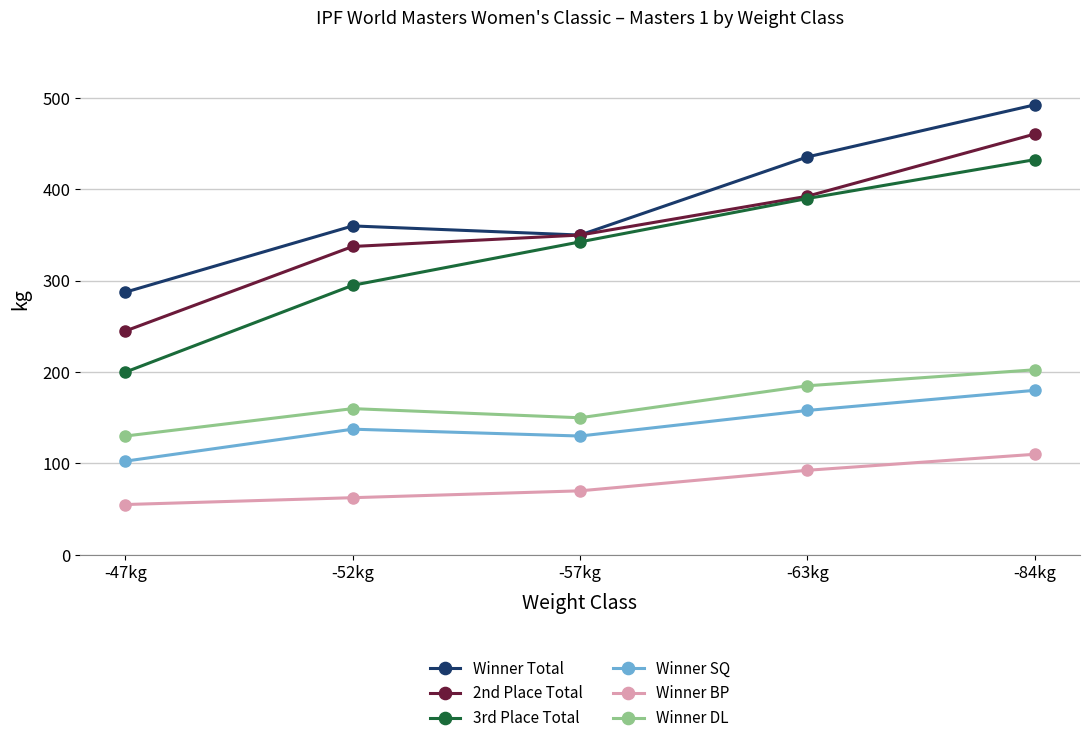

Reading right to left, what are all the values shown in this chart?

Winner Total: -84kg=492.5	-63kg=435.5	-57kg=350.0	-52kg=360.0	-47kg=287.5
2nd Place Total: -84kg=460.5	-63kg=392.5	-57kg=350.0	-52kg=337.5	-47kg=245.0
3rd Place Total: -84kg=432.5	-63kg=390.0	-57kg=342.5	-52kg=295.0	-47kg=200.0
Winner SQ: -84kg=180.0	-63kg=158.0	-57kg=130.0	-52kg=137.5	-47kg=102.5
Winner BP: -84kg=110.0	-63kg=92.5	-57kg=70.0	-52kg=62.5	-47kg=55.0
Winner DL: -84kg=202.5	-63kg=185.0	-57kg=150.0	-52kg=160.0	-47kg=130.0